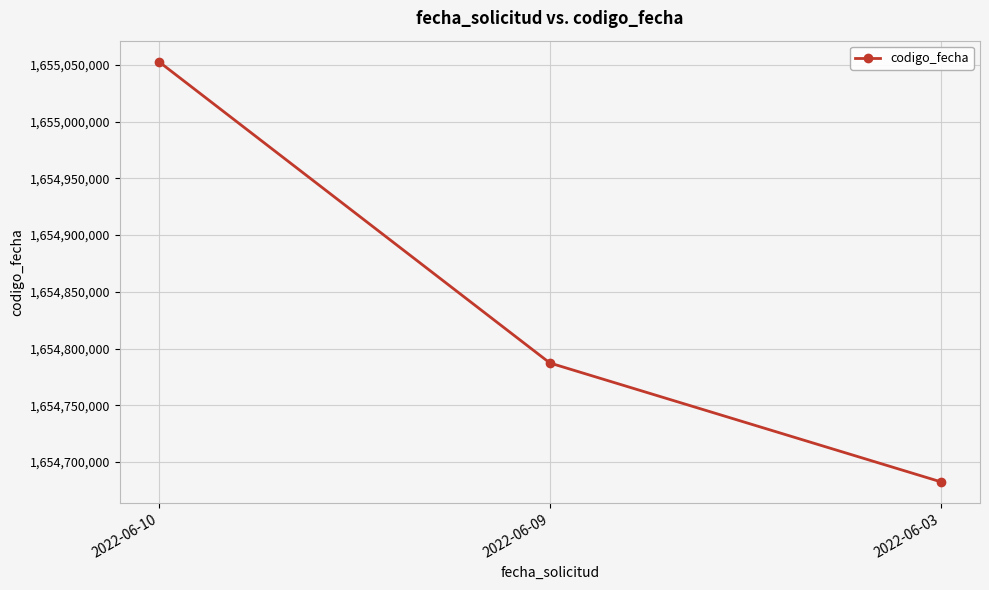

The value at 2022-06-10 is 1655052897. True or false?

True